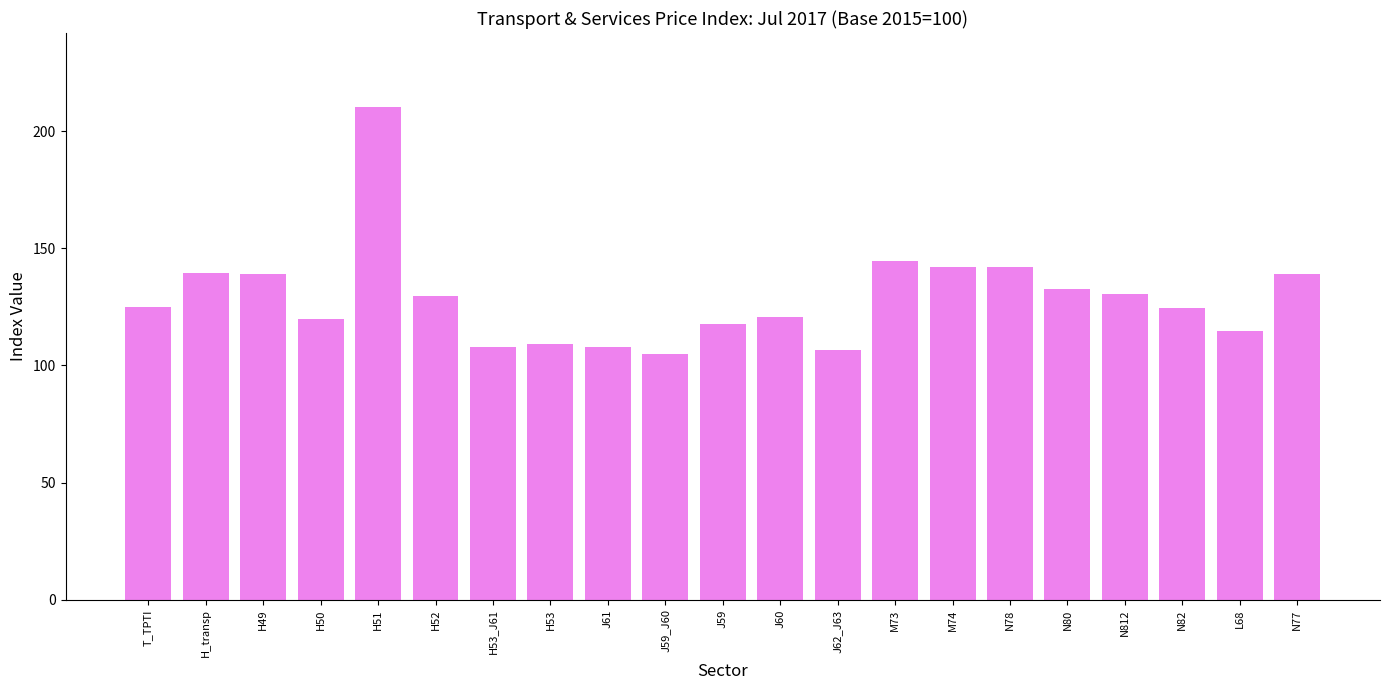

Which label corresponds to the largest value in the chart?

H51